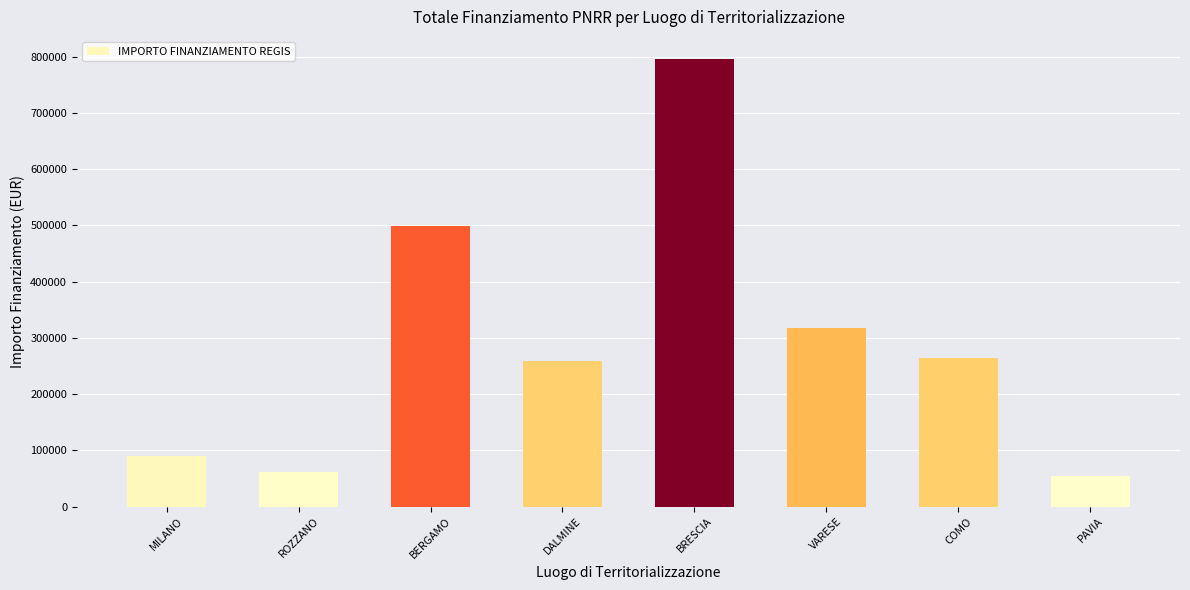

What is the minimum value shown in the chart?

54577.6